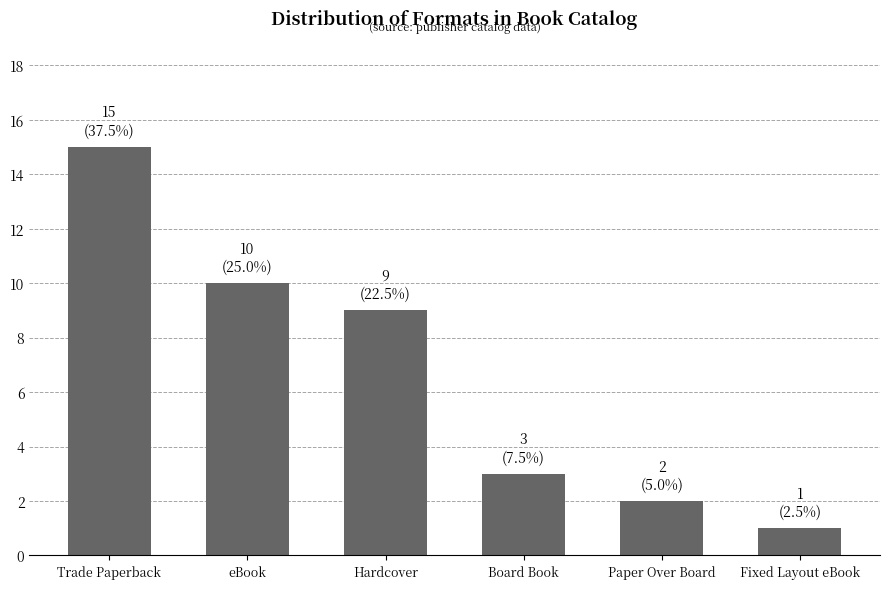

What is the label of the 4th bar from the left?

Board Book